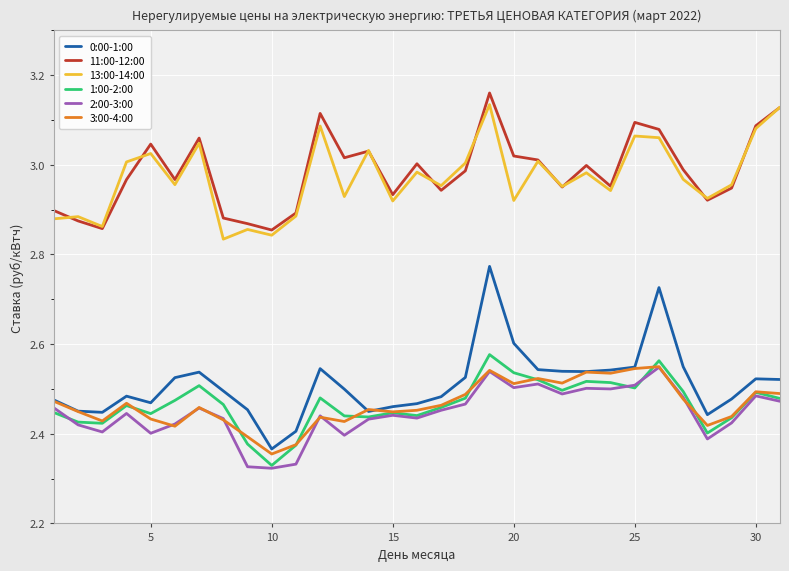

True or false: 13:00-14:00 and 2:00-3:00 cross at least once.

False